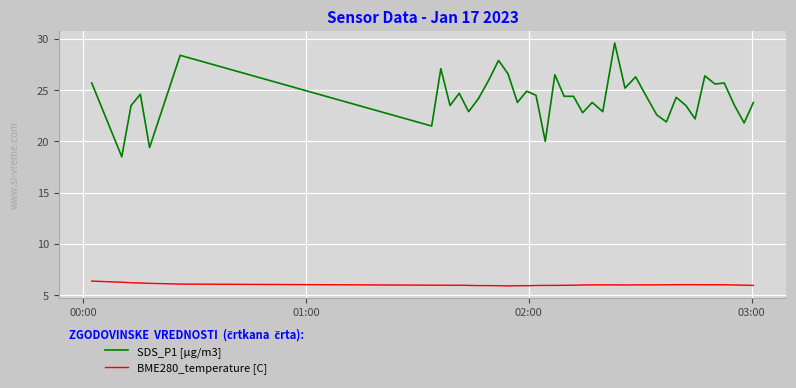

Which series has the widest spread of values?

SDS_P1 [μg/m3]